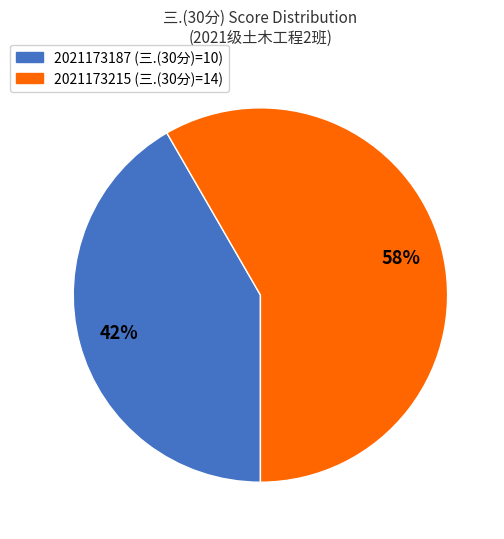

To the nearest percent, what percentage of the pie is 2021173187?

42%